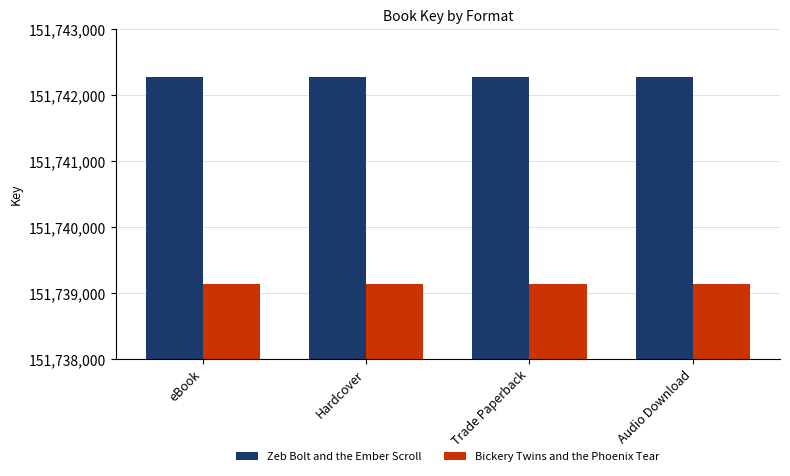

List the series in order of their peak value, highest first.

Zeb Bolt and the Ember Scroll, Bickery Twins and the Phoenix Tear